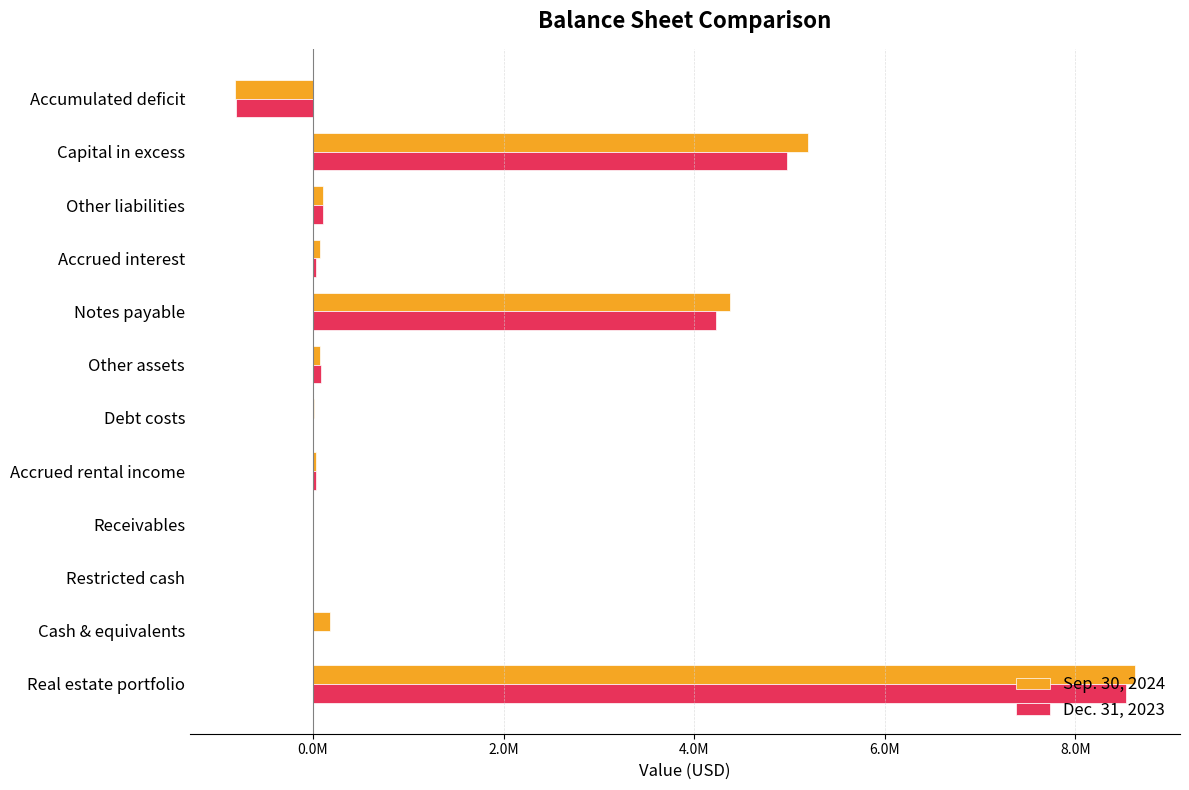

What are all the series names shown in the legend?

Sep. 30, 2024, Dec. 31, 2023